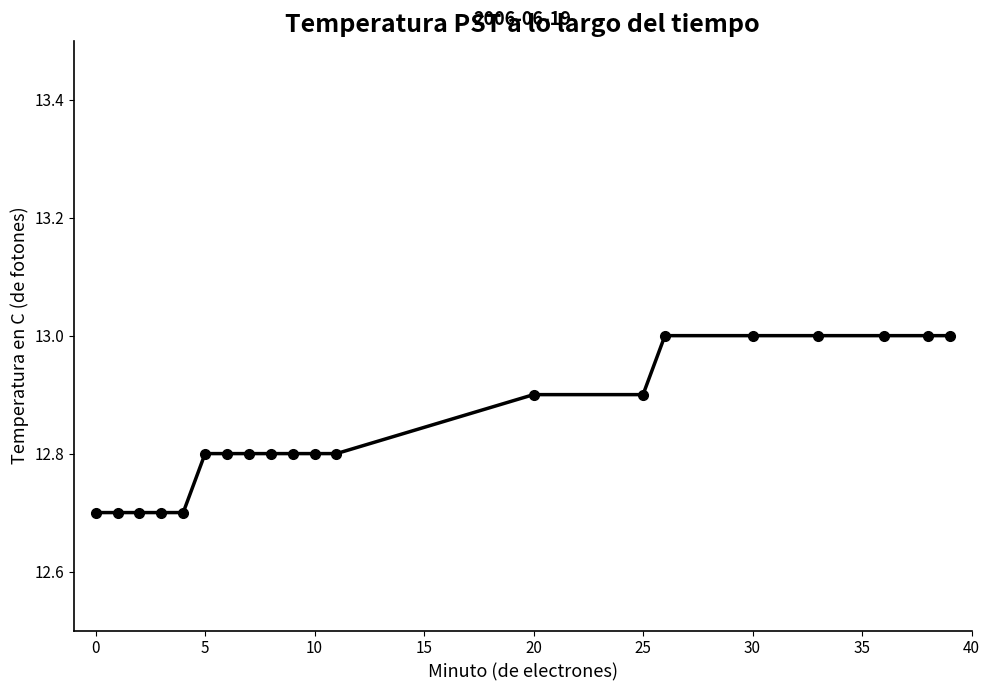

How many lines are shown in the chart?

1